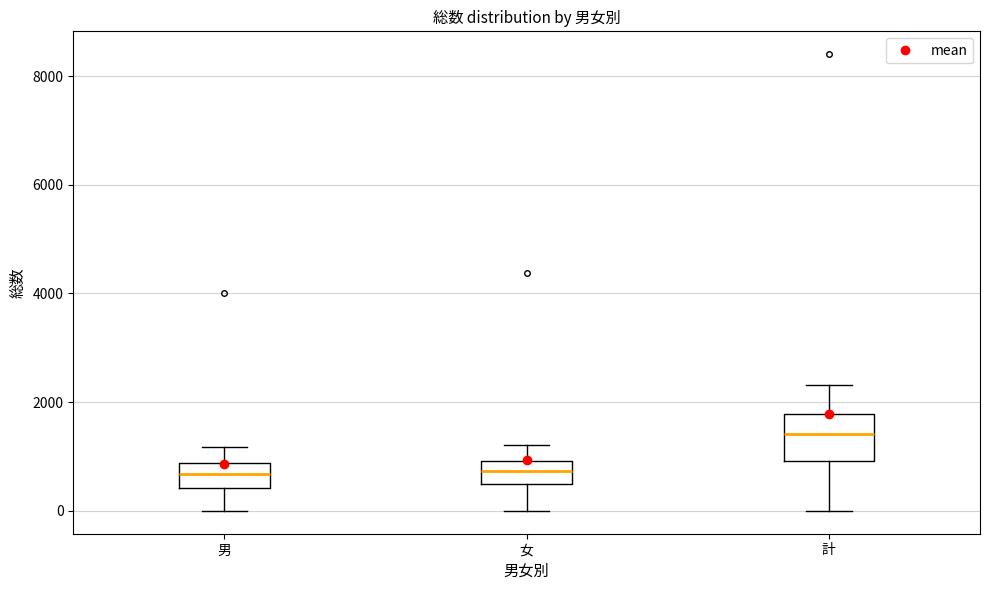

Reading left to right, transcribe this box plot: for each box, give where its median line is, the range the box spans, and where its two whiskers end, as read against the y-axis. The values are not printed on the chart, so give them approximately, as read against the axis.

男: median 600, box 400 to 800, whiskers 0 to 1200
女: median 800, box 400 to 1000, whiskers 0 to 1200
計: median 1400, box 1000 to 1800, whiskers 0 to 2400